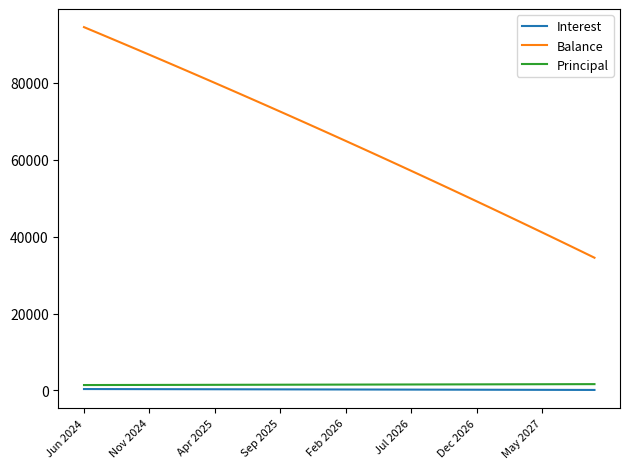

Does the chart display data point markers on the line(s)?

No